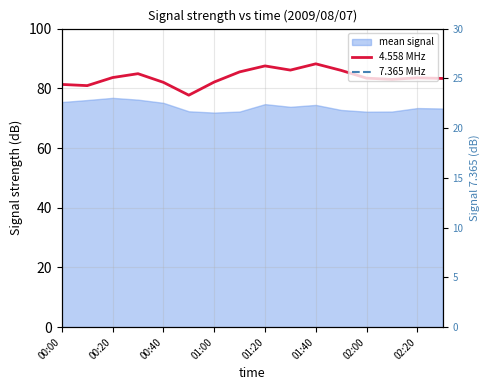

Which series changed the most between 00:20 and 01:20?

4.558 MHz